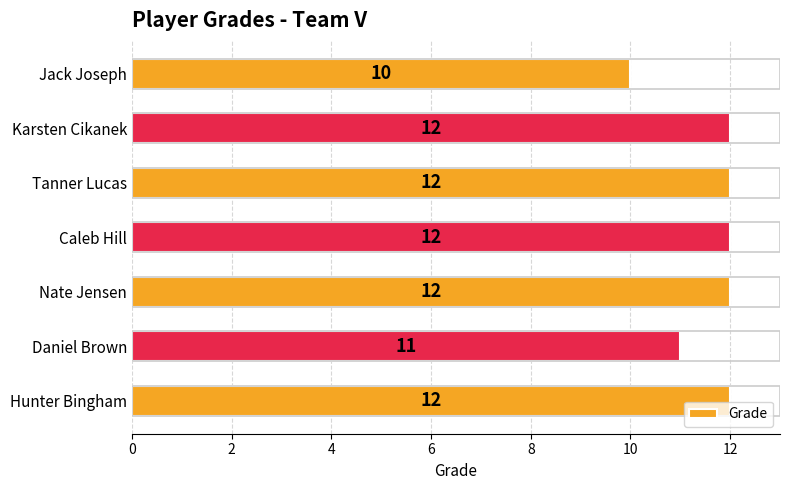

At which label is the value closest to 11?

Daniel Brown